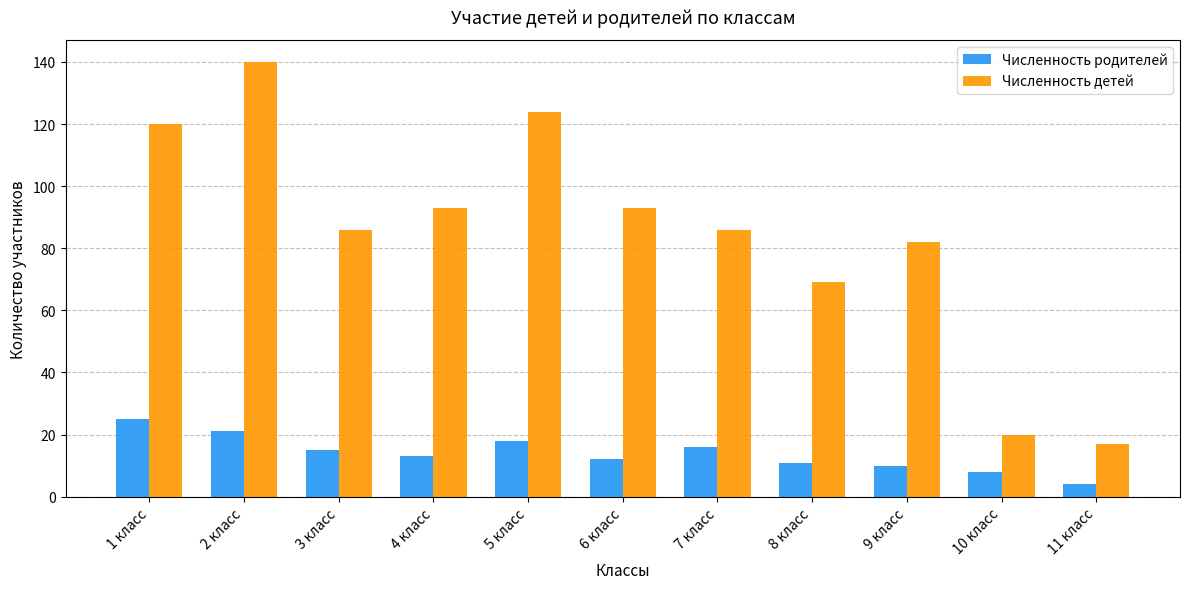

Rank the series at 11 класс from lowest to highest value.

Численность родителей, Численность детей